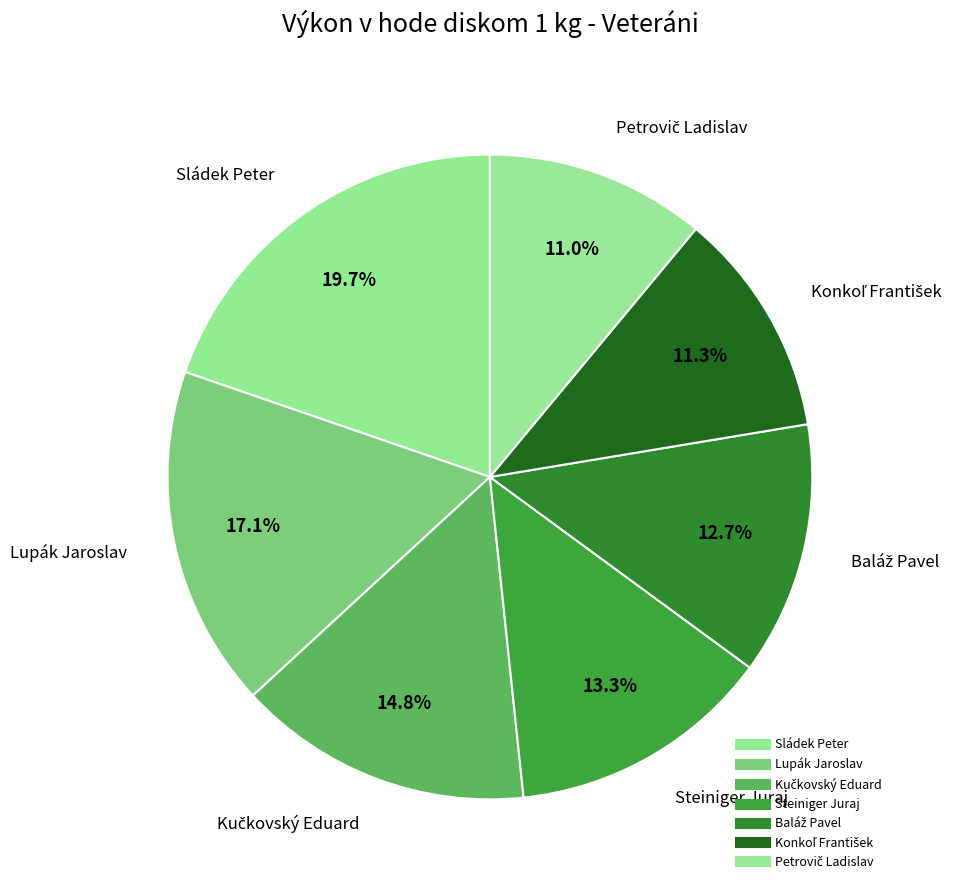

Count the number of slices in the pie.

7